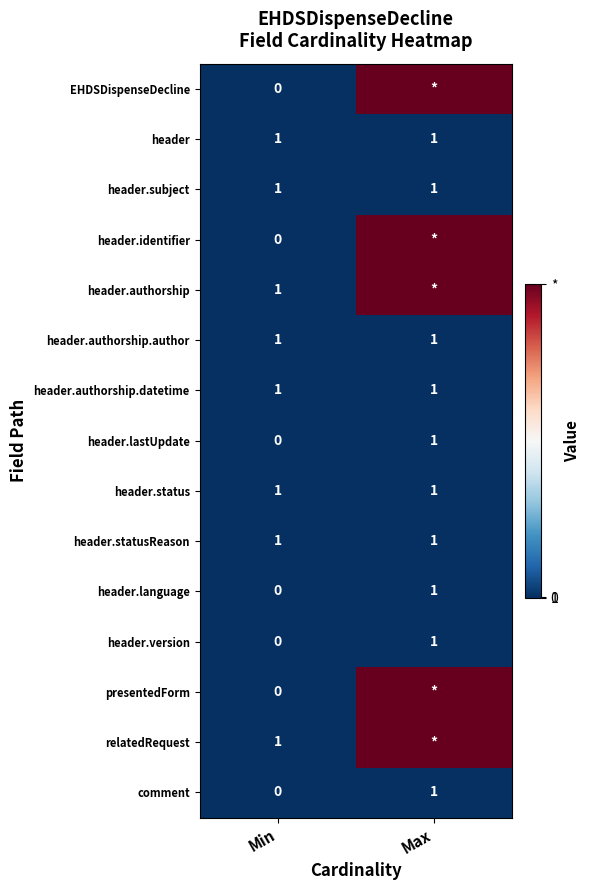

Rank the categories by comment value from lowest to highest.

Min, Max